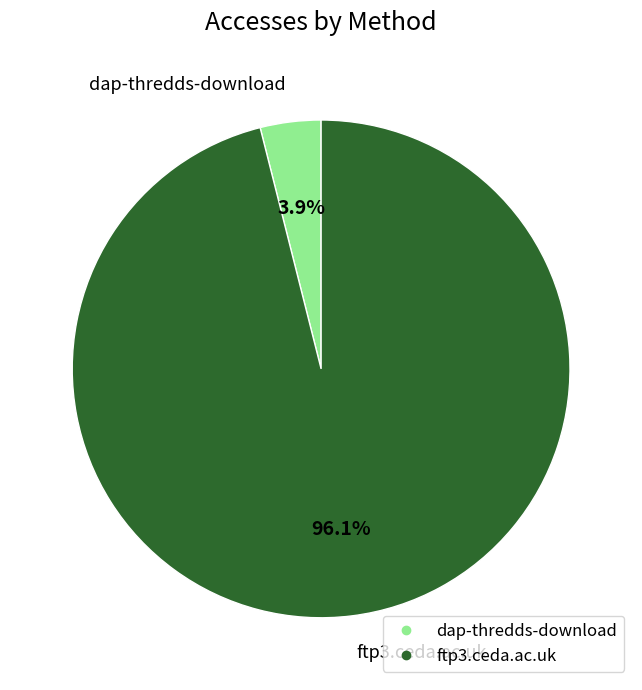

To the nearest percent, what is the combined percentage of dap-thredds-download and ftp3.ceda.ac.uk?

100%